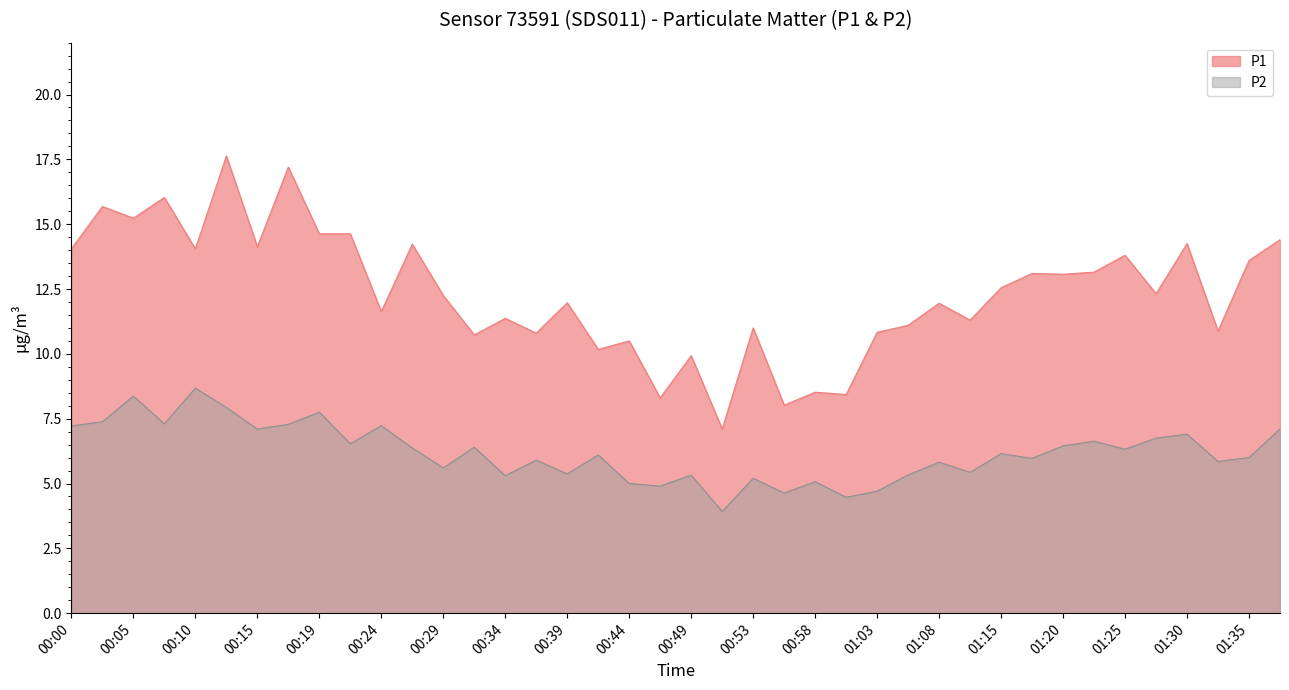

Which label corresponds to the largest value in the chart?

00:12